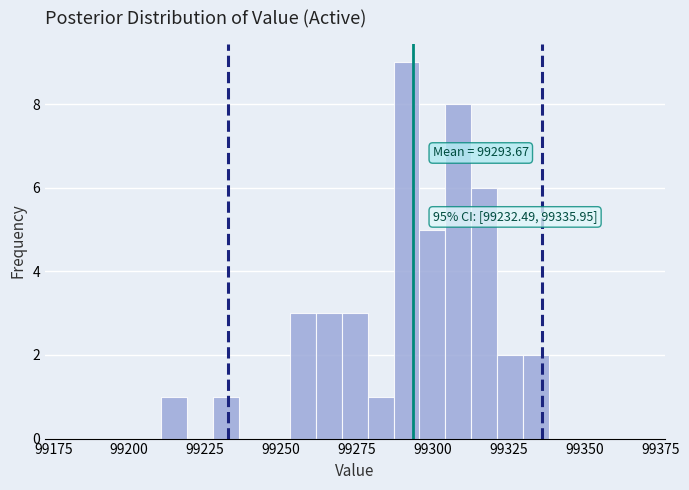

Around what value on the x-axis is the tallest bar? Give the approximate position of its centre, as read against the axis.

99290